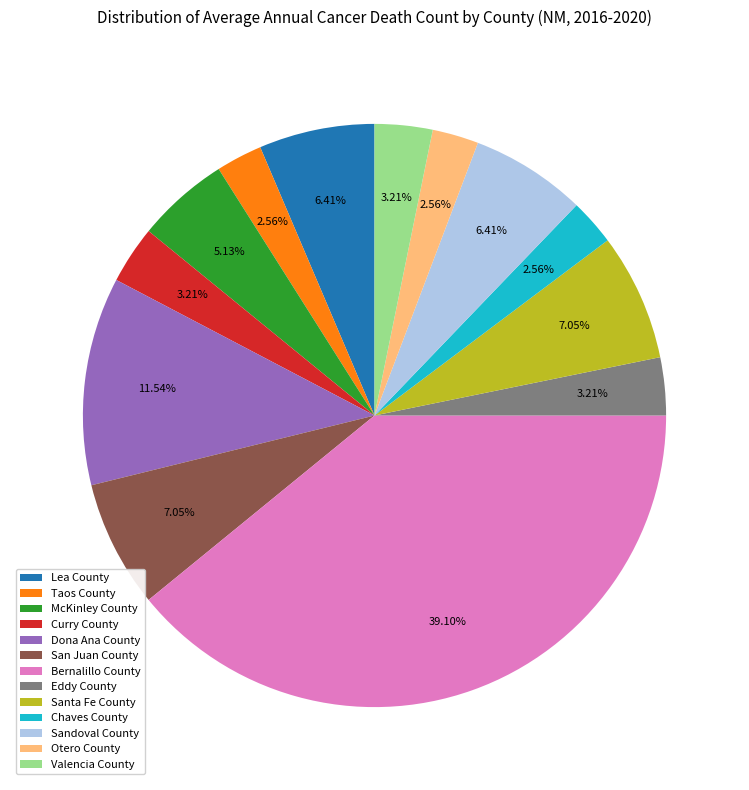

Does any single category account for the majority?

No